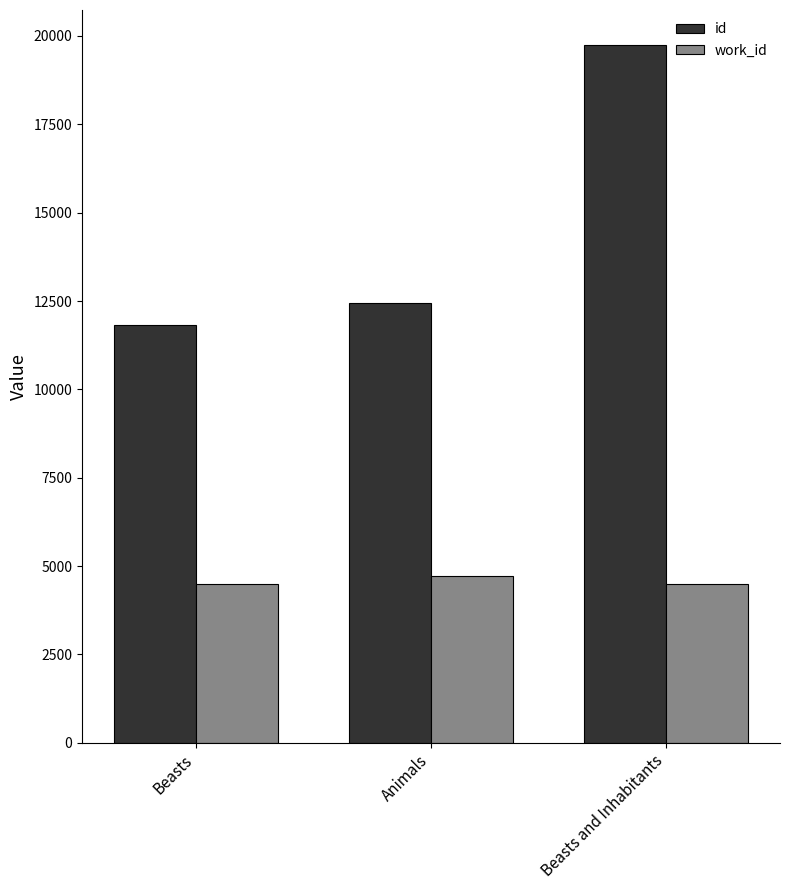

What is the difference between the highest and lowest values at Beasts and Inhabitants?

15248